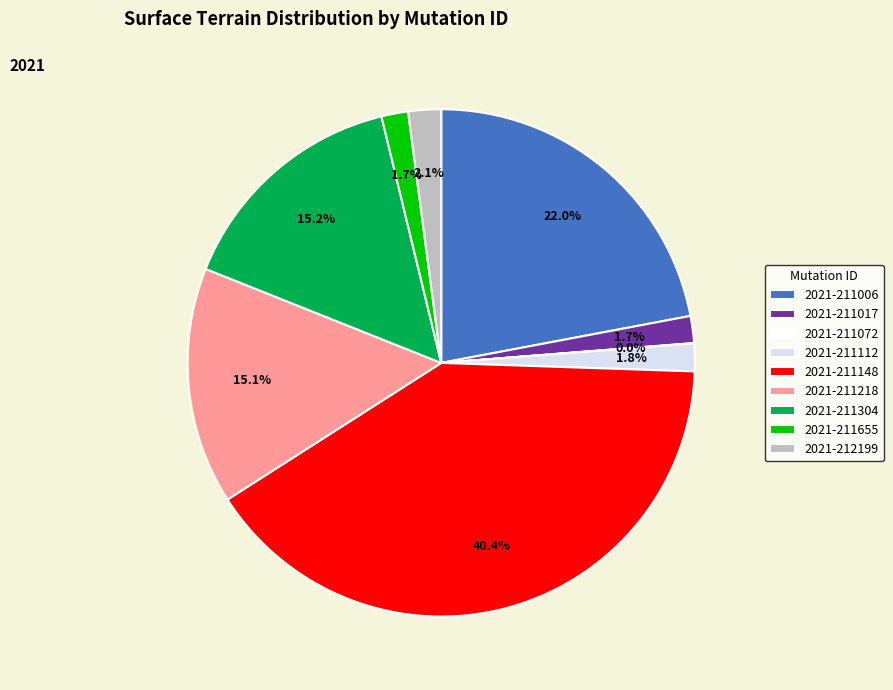

To the nearest percent, what is the difference between the 2021-211017 and 2021-211148 slice percentages?

39%